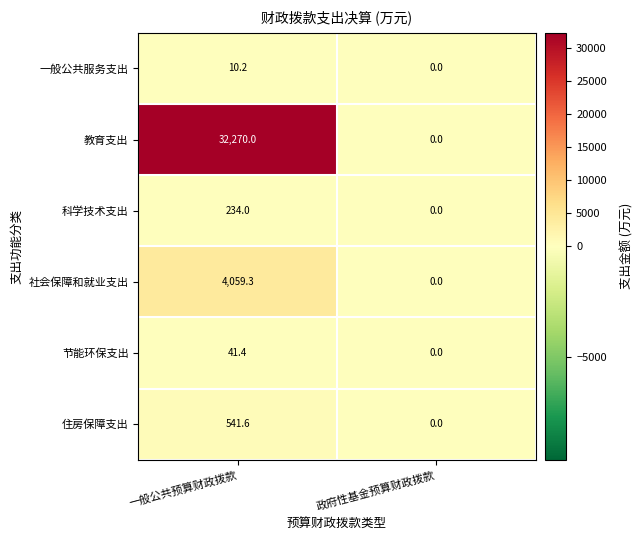

The 科学技术支出 series shows 234.0 at 一般公共预算财政拨款. True or false?

True